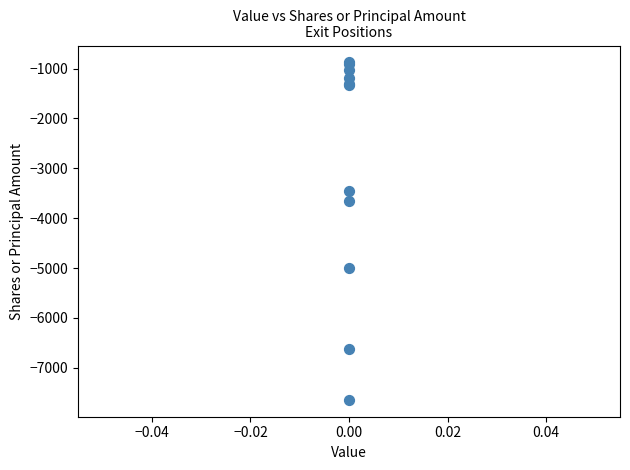

What Y value in the scatter plot is closest to -4260?

-3663